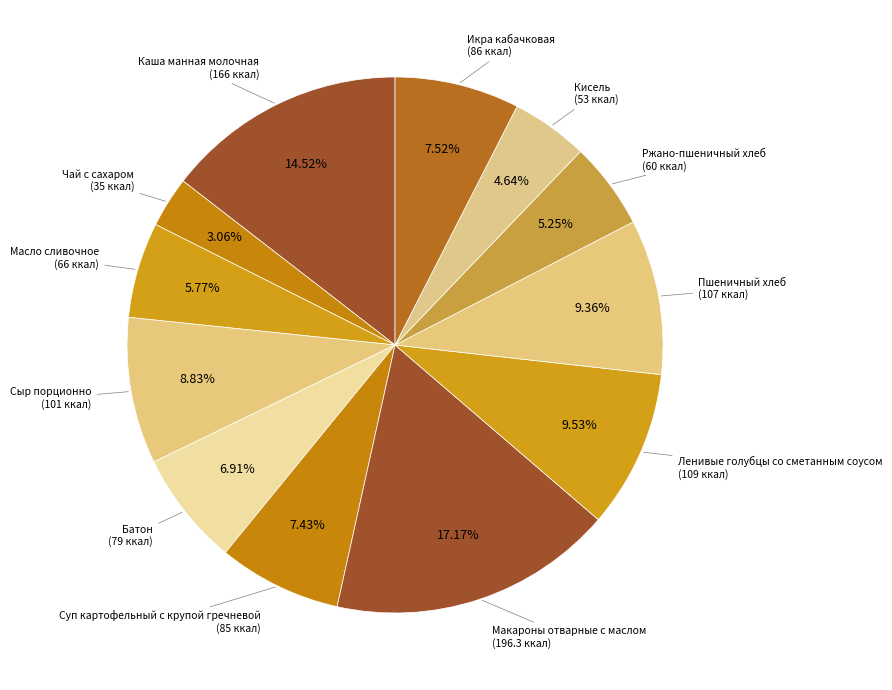

How many slices are in this pie chart?

12